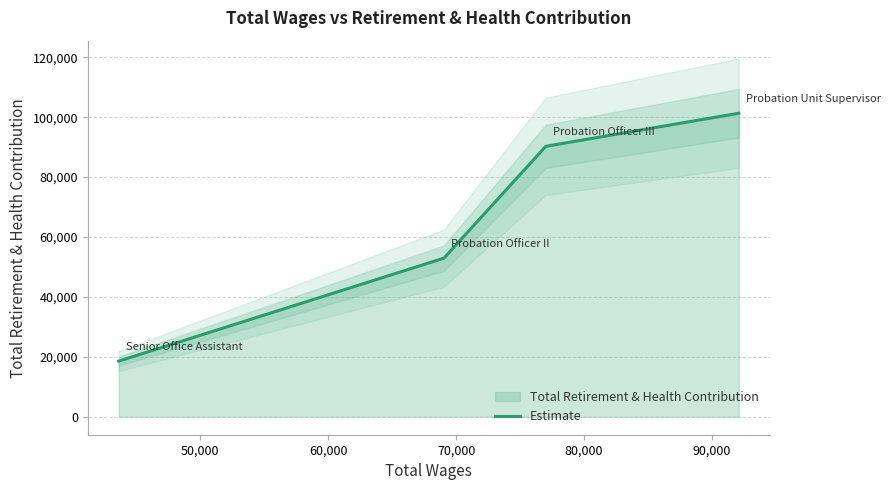

What is the difference between the maximum and minimum values?

82713